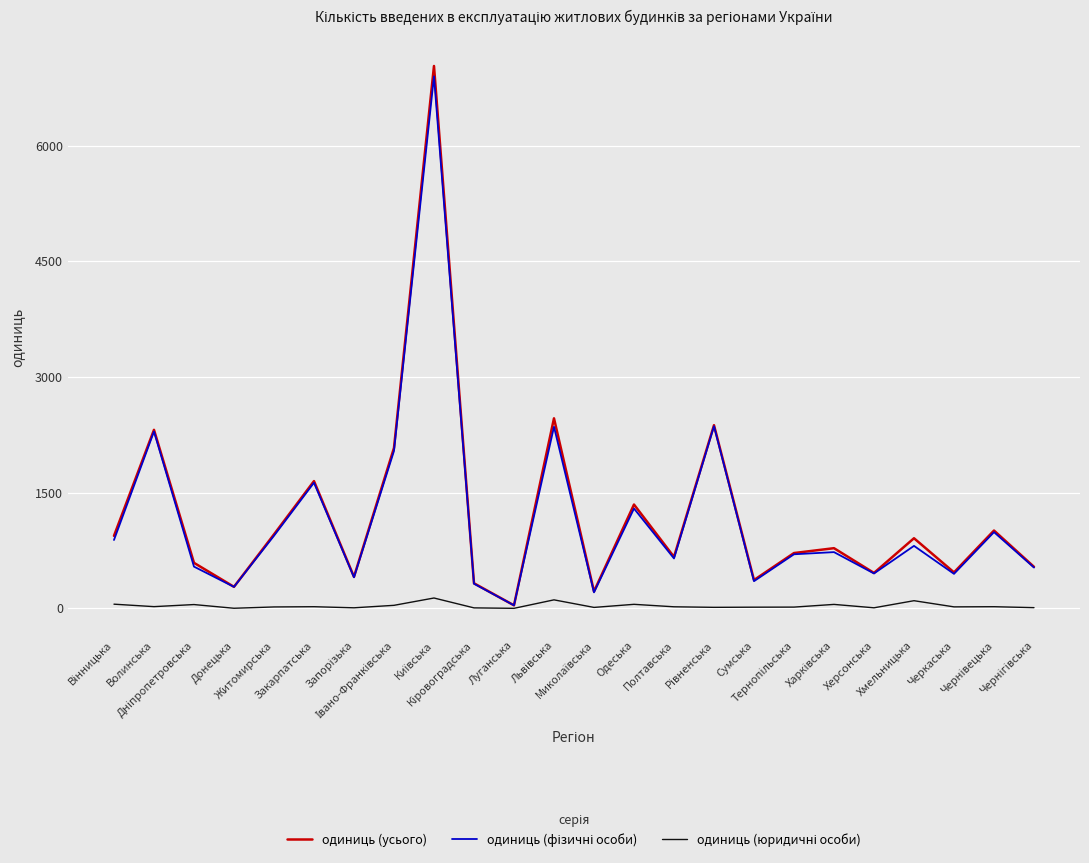

What is the greatest value displayed?

7033